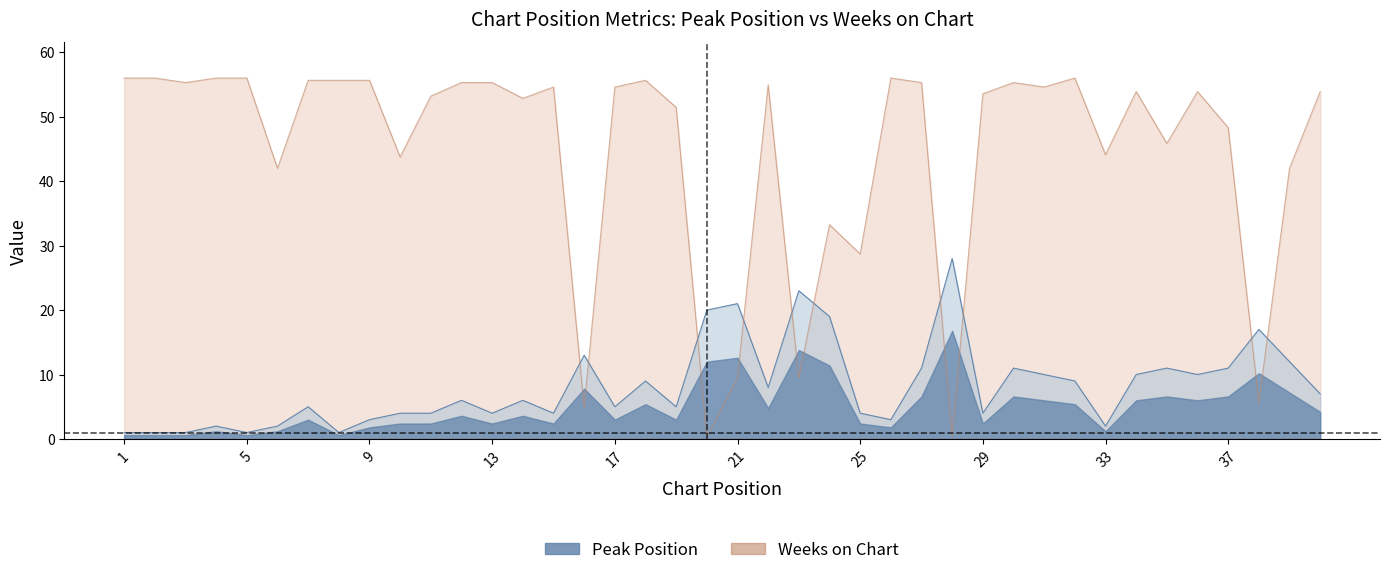

Between which two adjacent categories do Weeks on Chart and Peak Position first intersect?

15 and 16